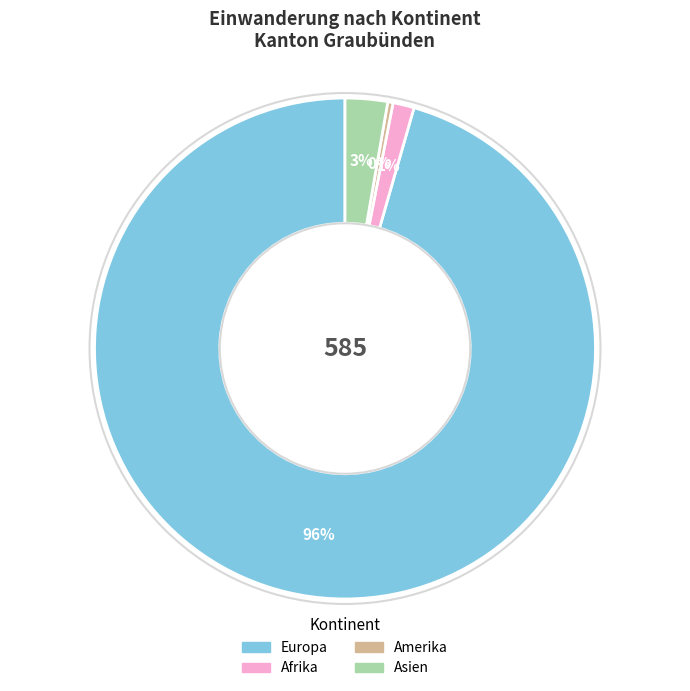

How many slices are in this pie chart?

4